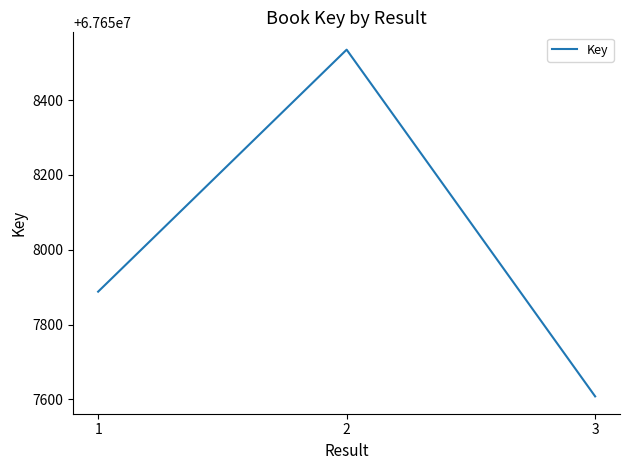

Reading left to right, transcribe all the data shown in this chart.

1=67657888	2=67658535	3=67657608